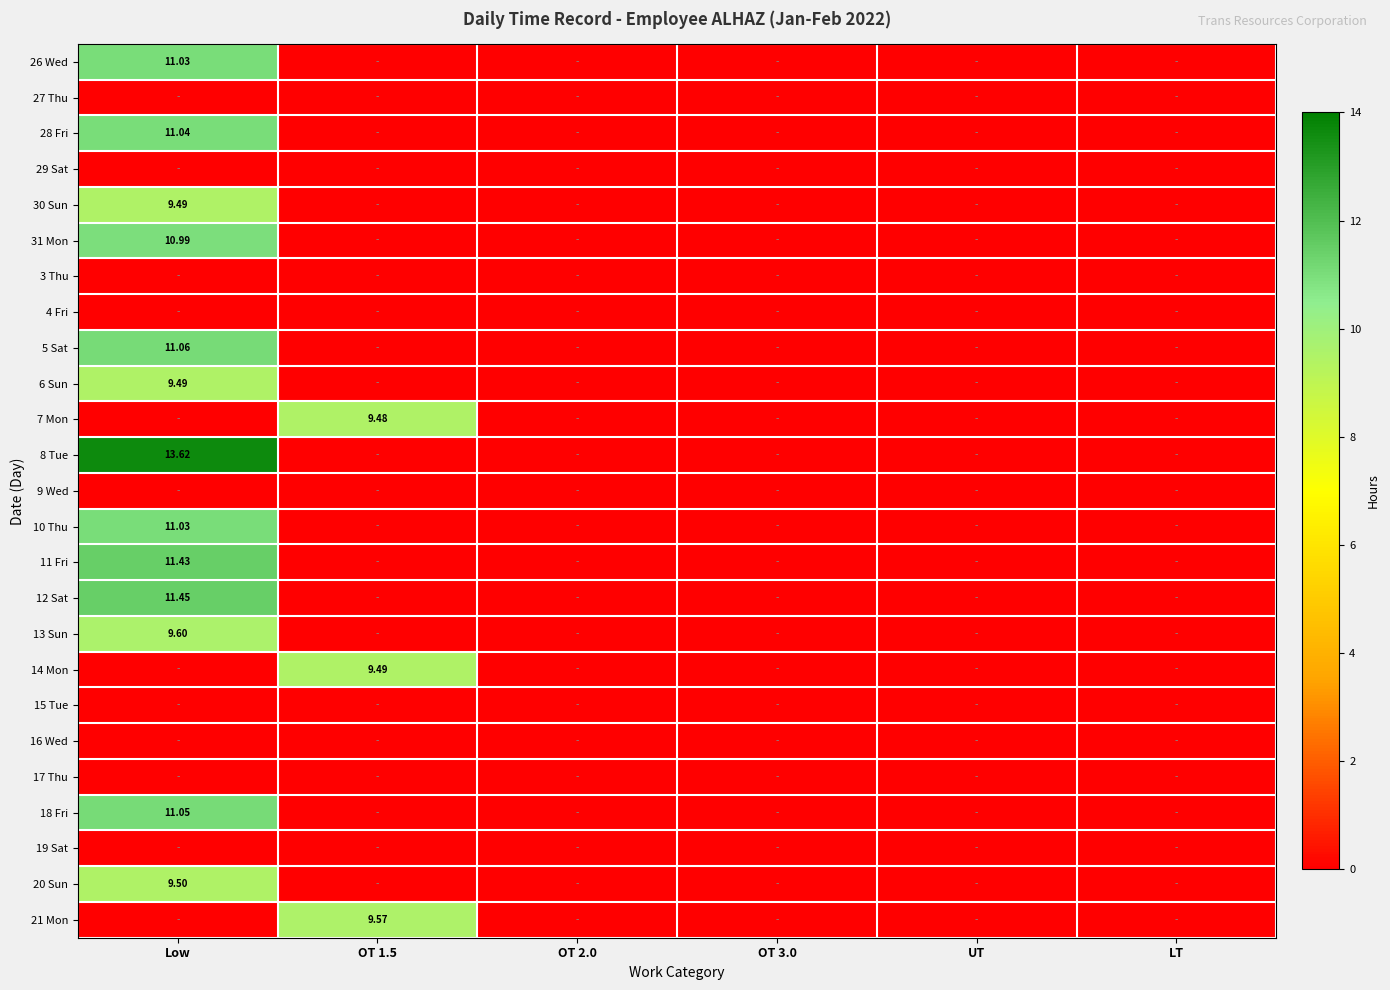

At which label does 12 Sat reach its minimum?

OT 1.5